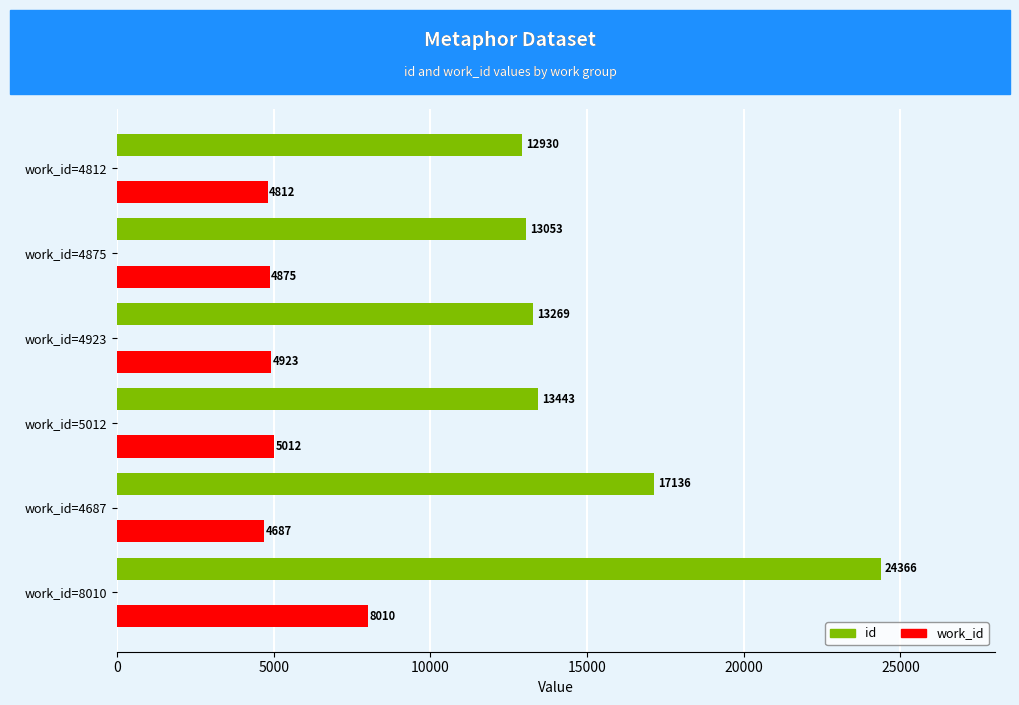

What is the sum of the work_id values at work_id=4923 and work_id=4875?

9798